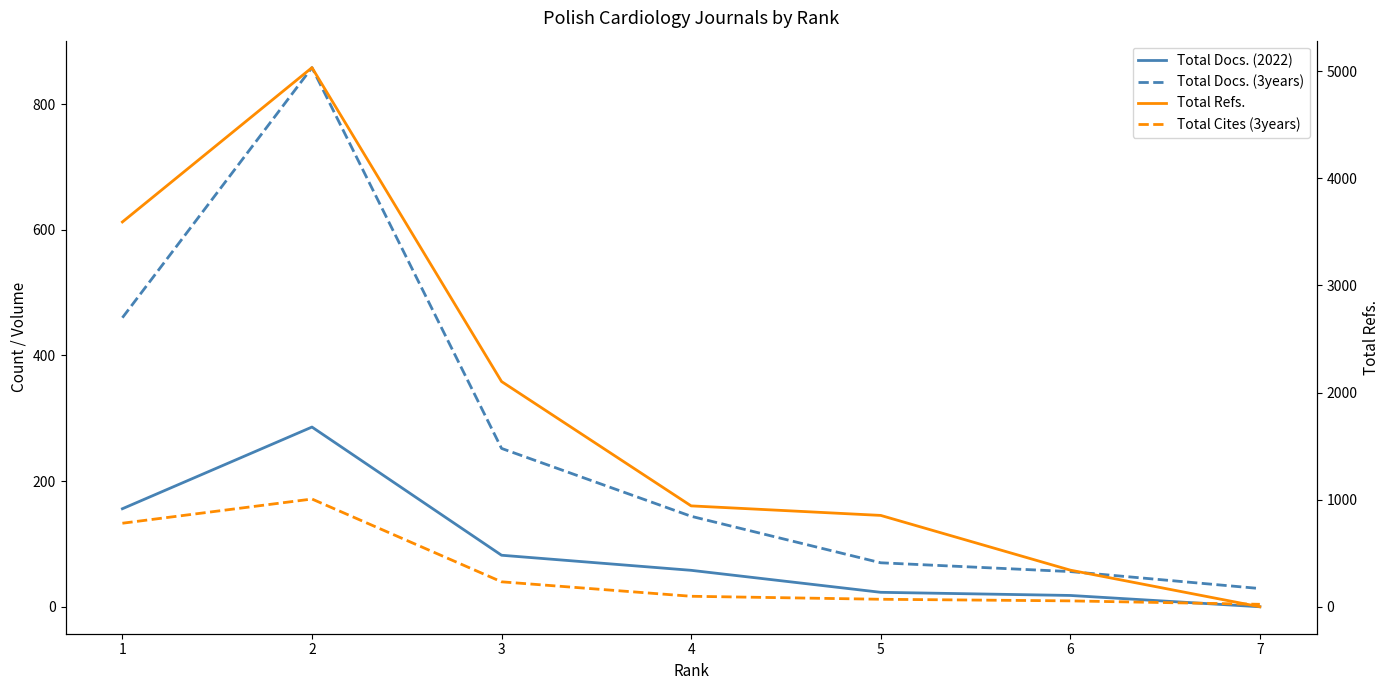

Which category has the lowest value in the Total Refs. series?

7